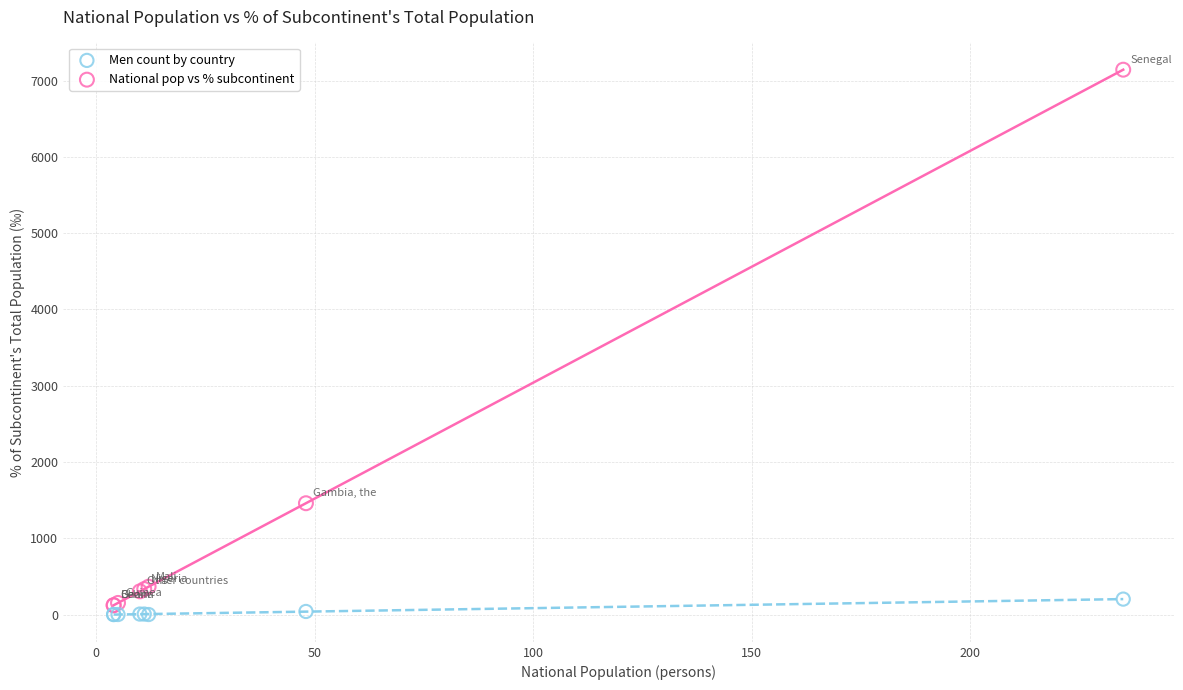

Across all series, what Y value is closest to 3571?

1459